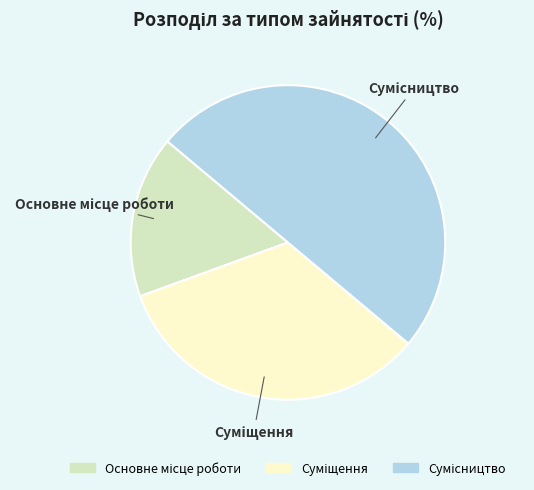

Which slice is the largest?

Сумісництво